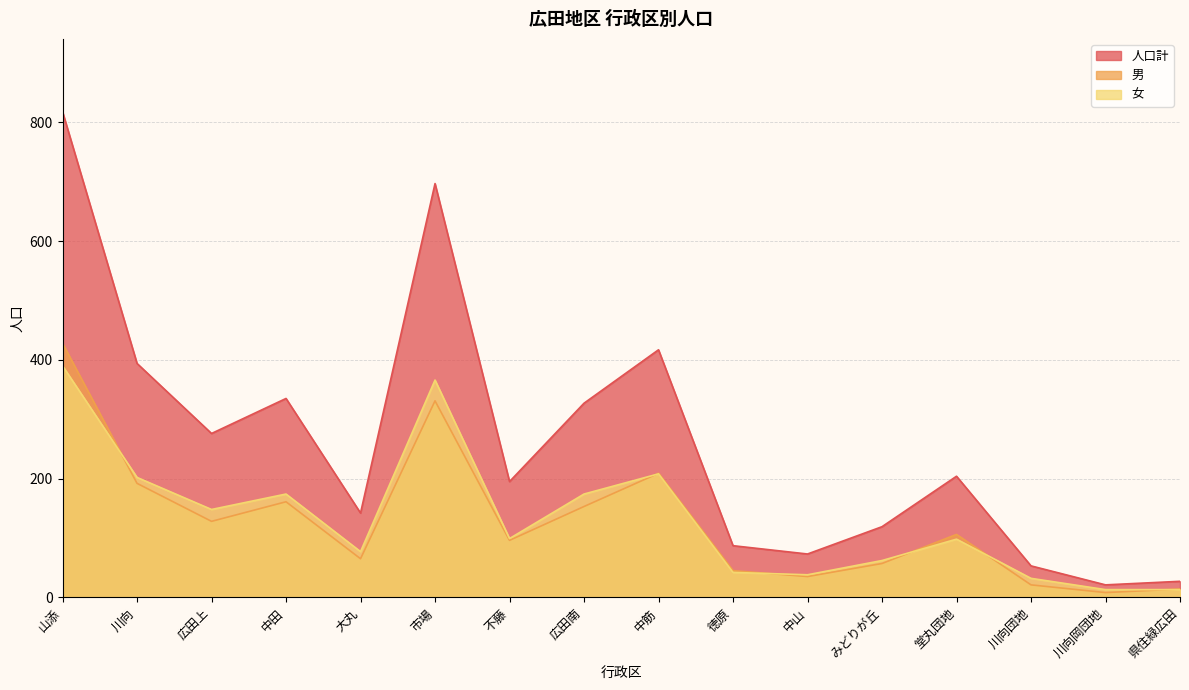

Reading left to right, transcribe all the data shown in this chart.

人口計: 818	394	276	335	142	697	195	327	417	87	73	119	204	53	21	27
男: 428	192	128	161	65	331	96	153	209	45	35	57	106	21	8	14
女: 390	202	148	174	77	366	99	174	208	42	38	62	98	32	13	13